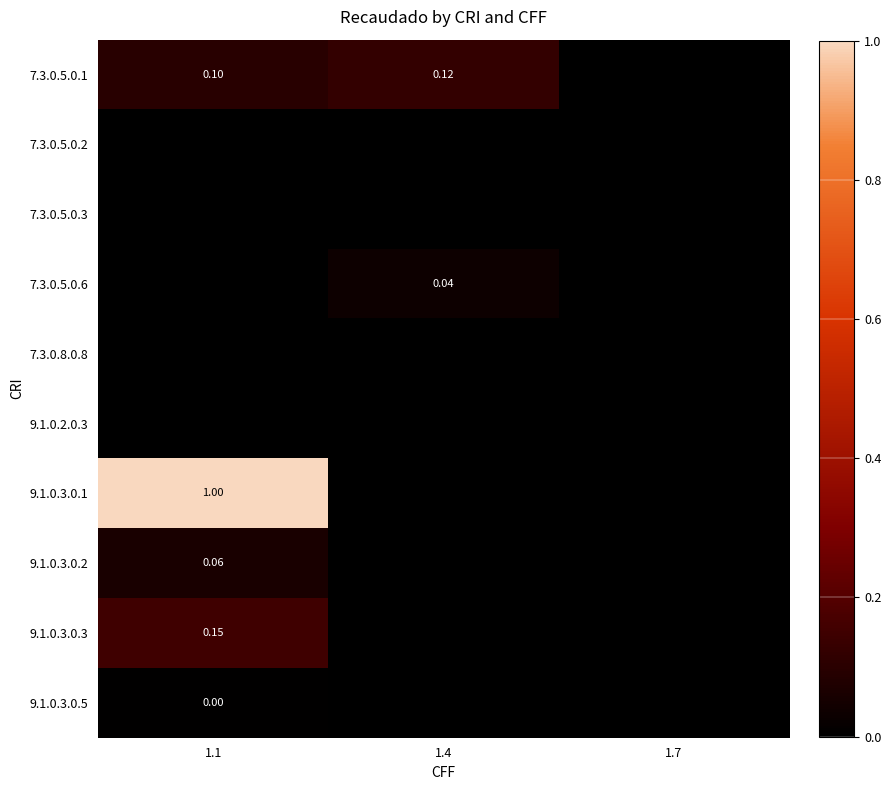

At which category is the sum across all series the highest?

1.1